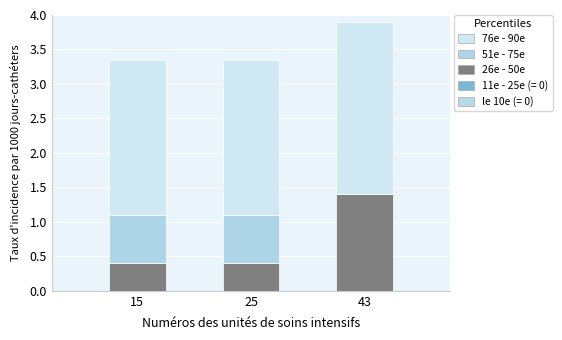

How many series are shown in this chart?

3